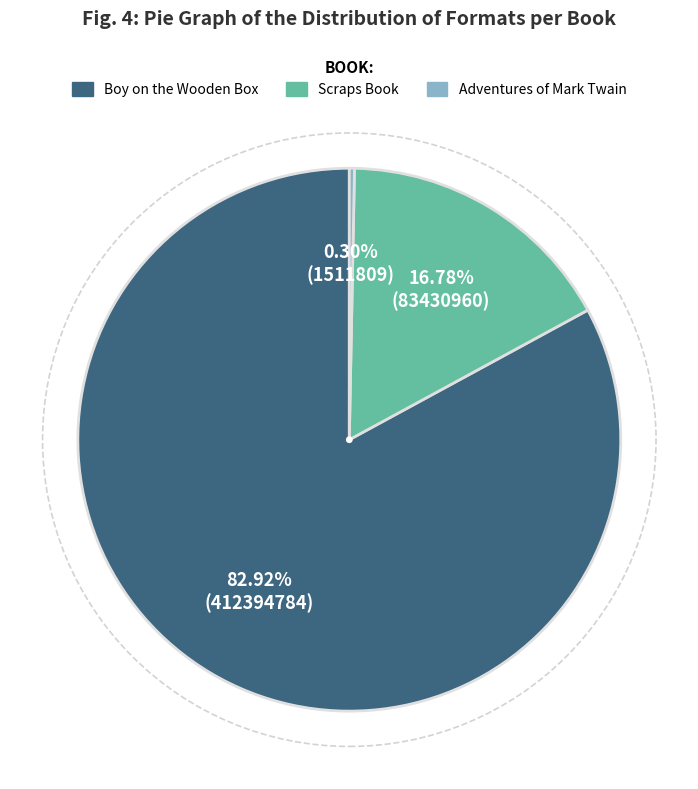

Is the sum of Adventures of Mark Twain and Boy on the Wooden Box greater than half?

Yes